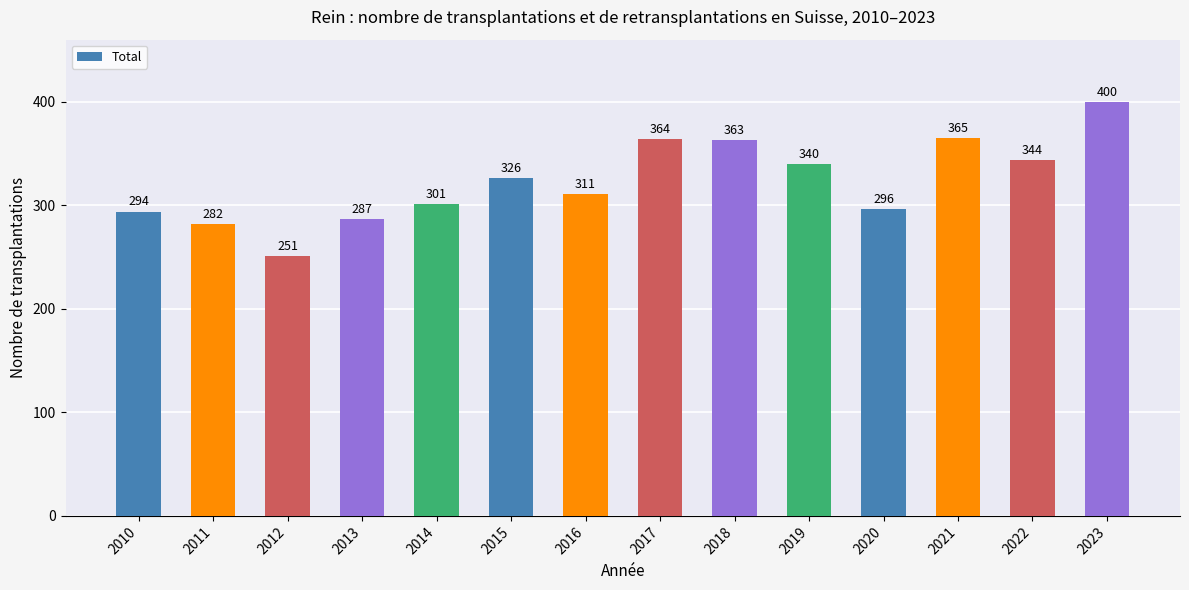

What is the difference between the maximum and minimum values?

149